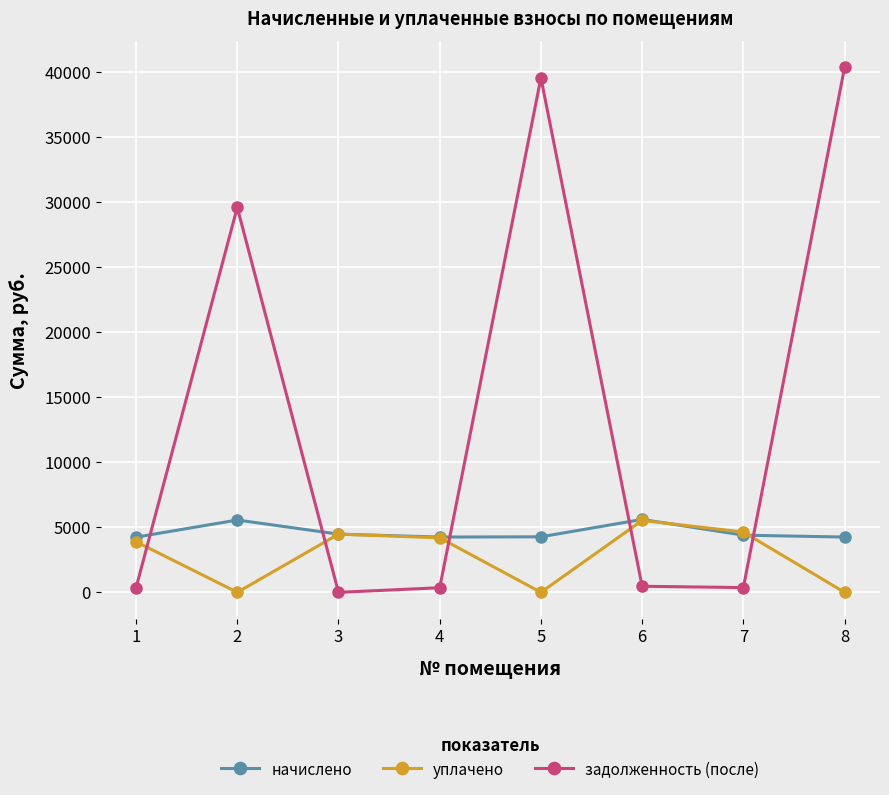

What is the difference between the уплачено values at 3 and 7?

161.9